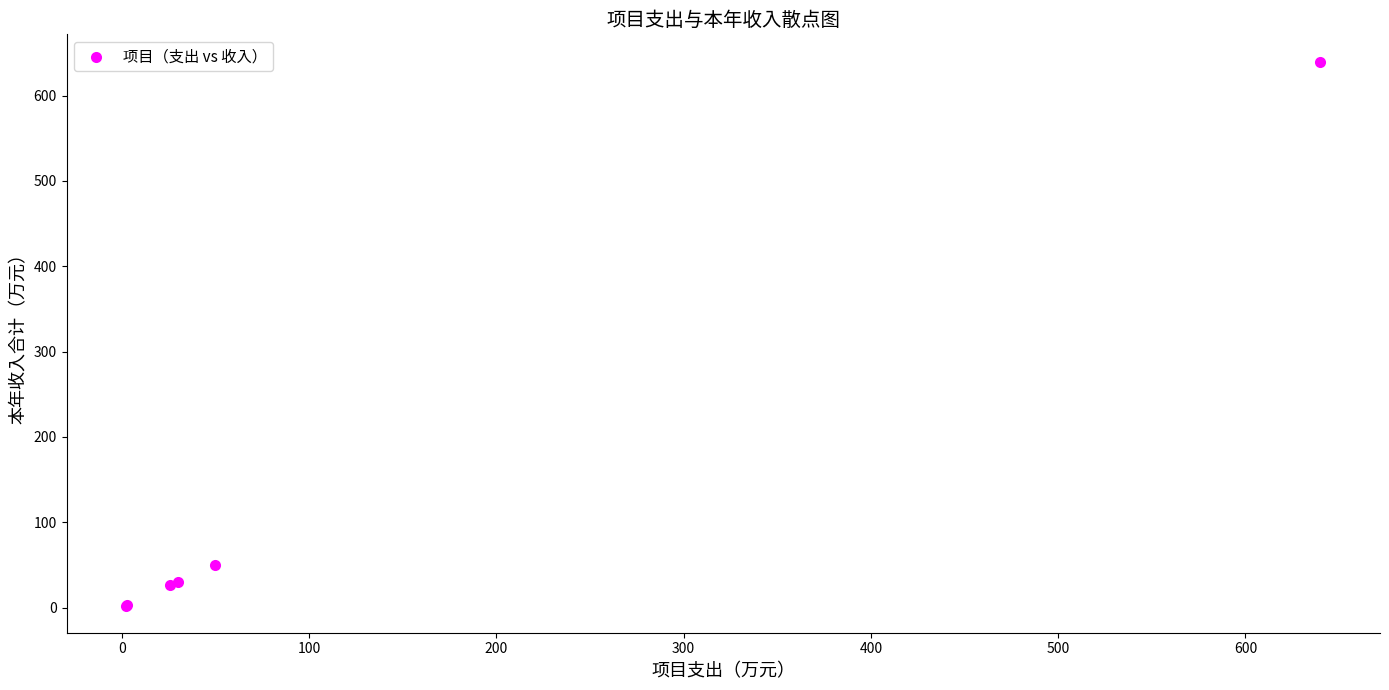

What Y value in the scatter plot is closest to 321?

50.0